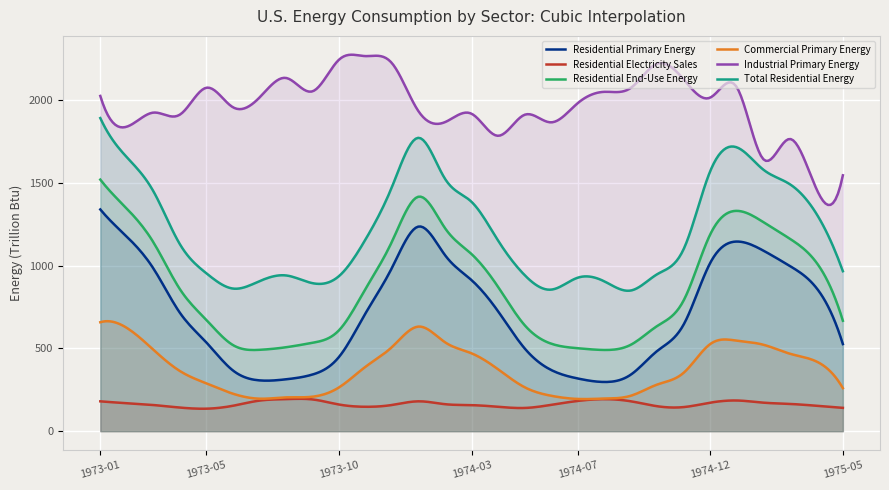

In Commercial Primary Energy, how many points are lower than both neighbors (excluding endpoints)?

3